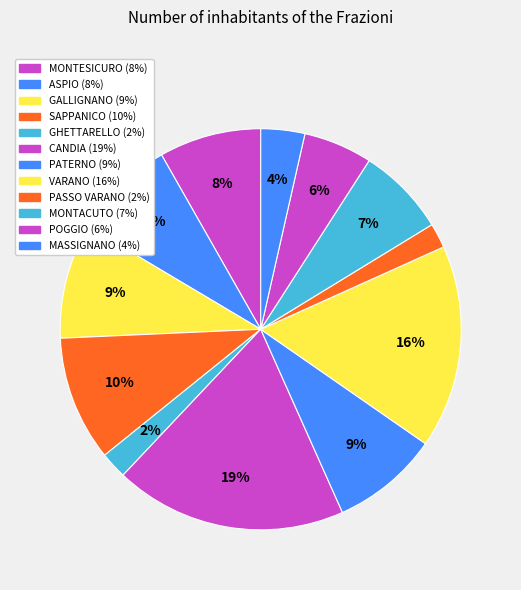

To the nearest percent, what is the combined percentage of MASSIGNANO and GHETTARELLO?

6%